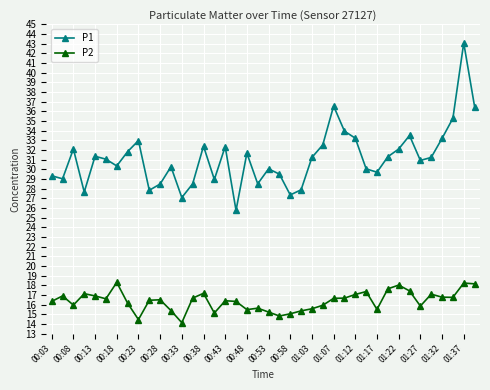

True or false: P2 and P1 intersect in this chart.

False